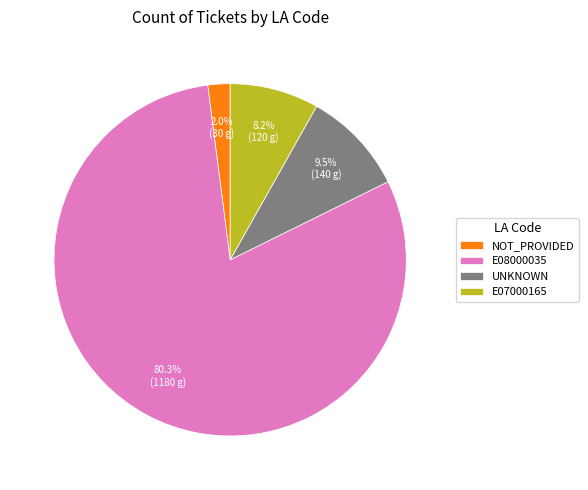

What percentage is the NOT_PROVIDED slice, to the nearest percent?

2%